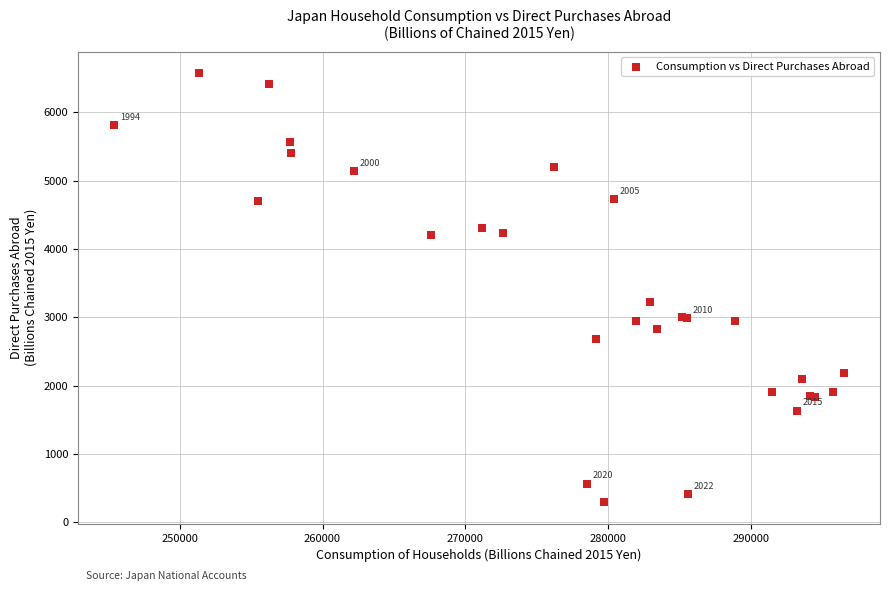

What Y value in the scatter plot is closest to 3434?

3222.3